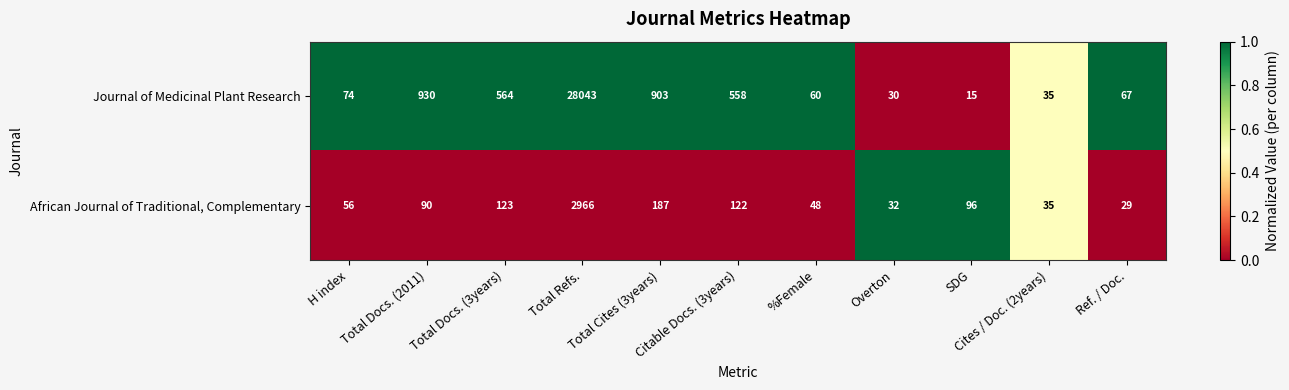

Is it true that African Journal of Traditional, Complementary equals 56 at H index?

True